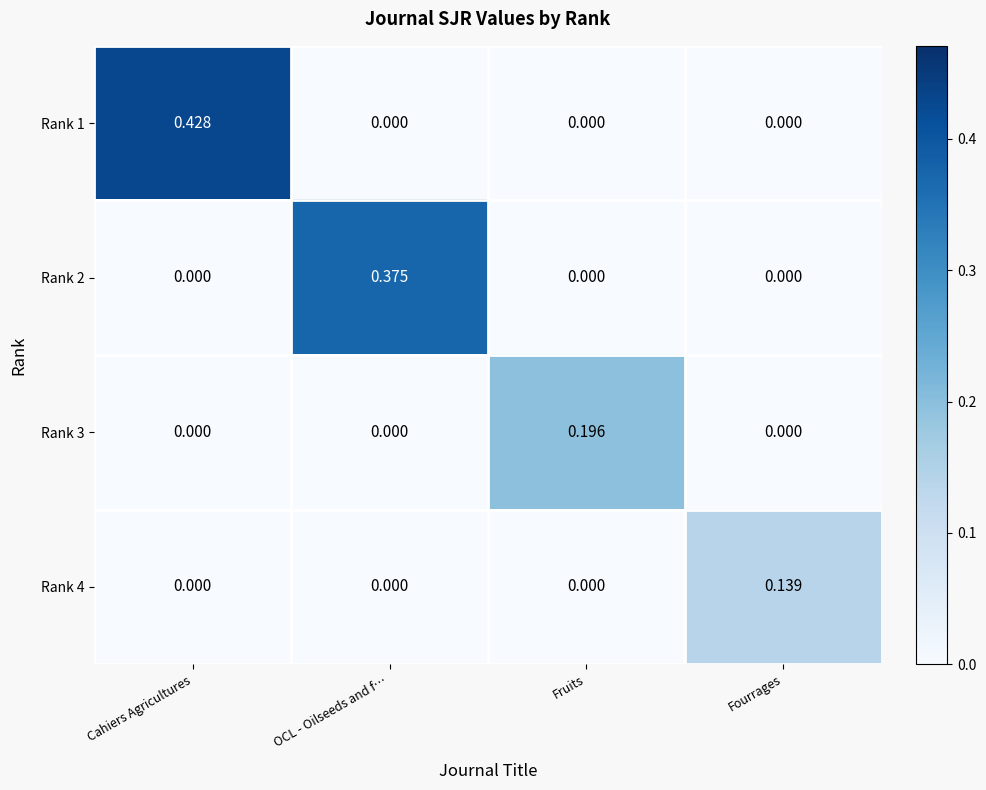

Count the number of data series in this chart.

4